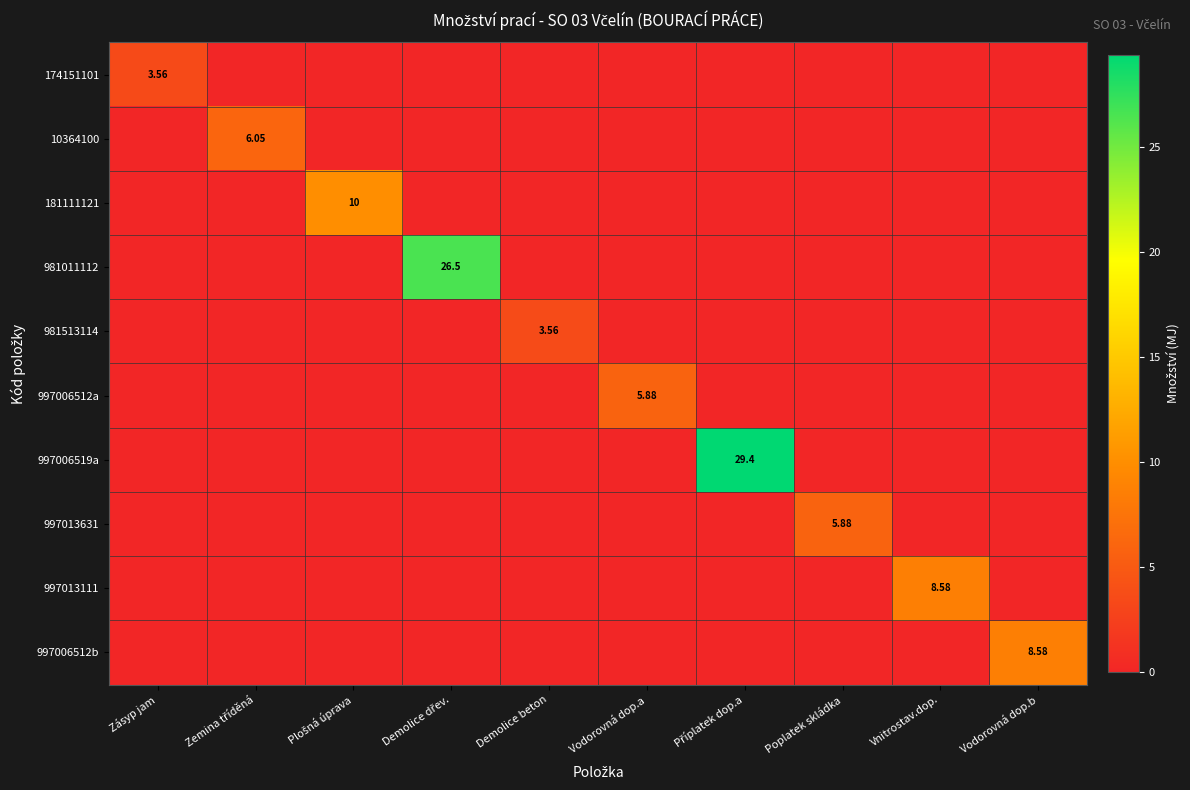

What is the greatest value displayed?

29.4